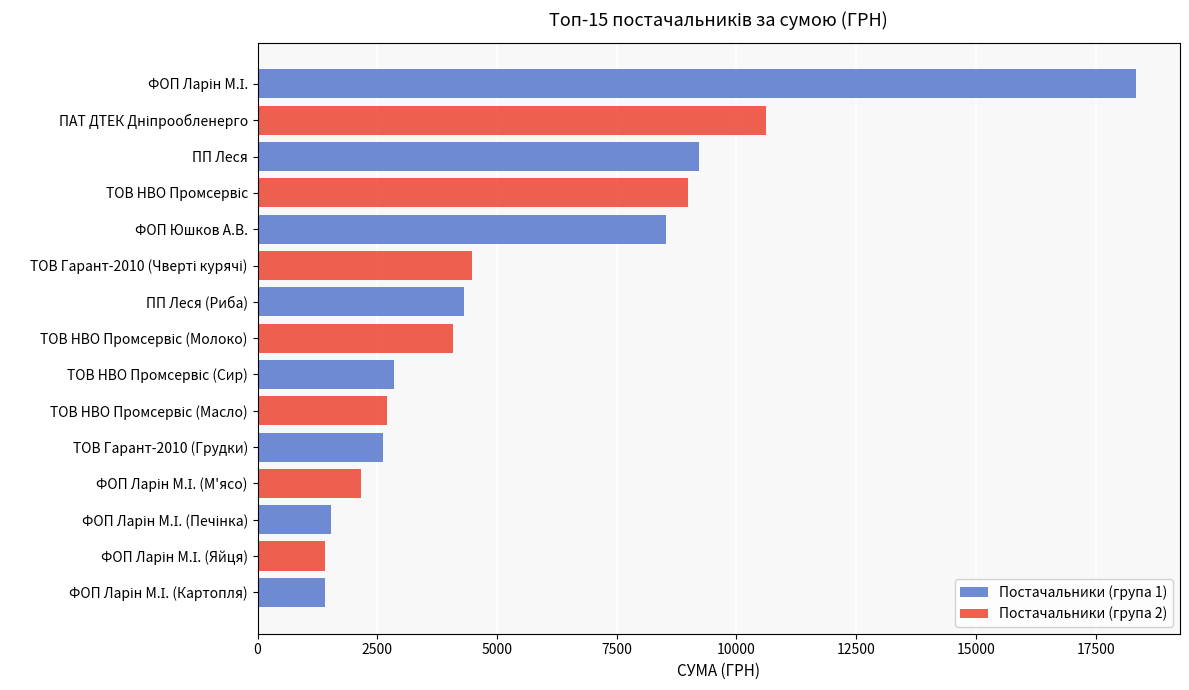

What is the difference between the second highest and second lowest values?

9206.3